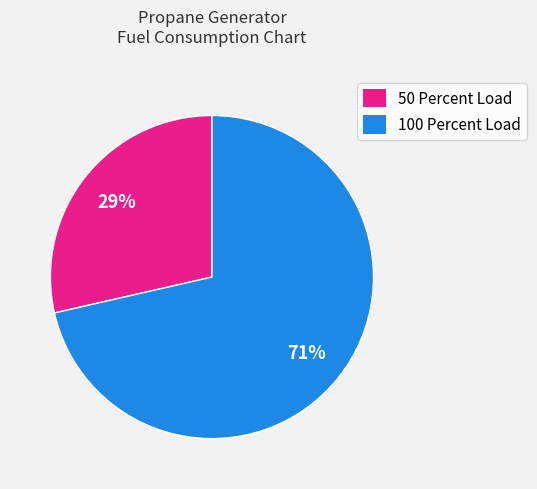

How many slices are in this pie chart?

2